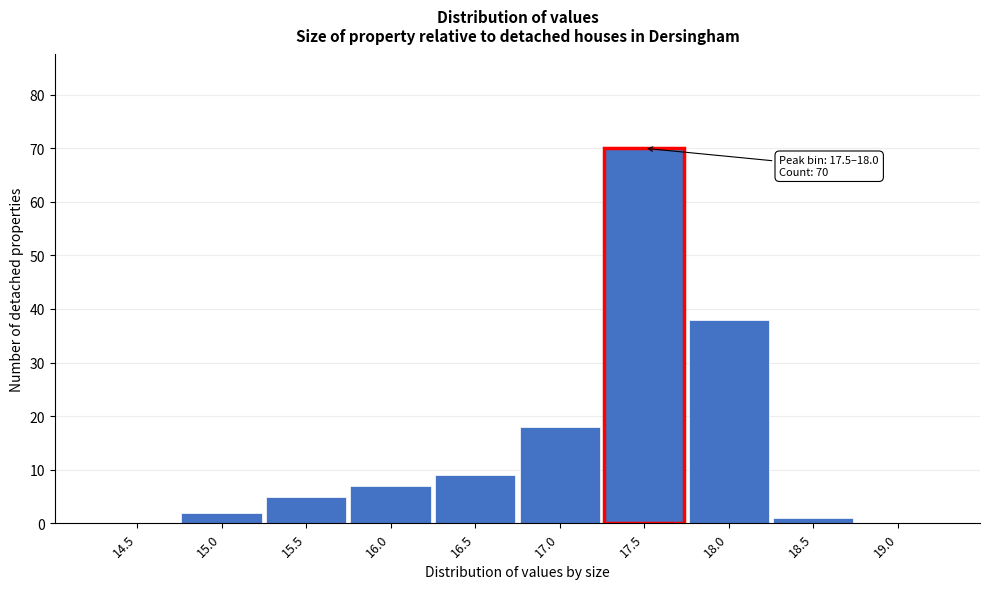

Reading left to right, transcribe all the data shown in this chart.

14.5=0	15.0=2	15.5=5	16.0=7	16.5=9	17.0=18	17.5=70	18.0=38	18.5=1	19.0=0